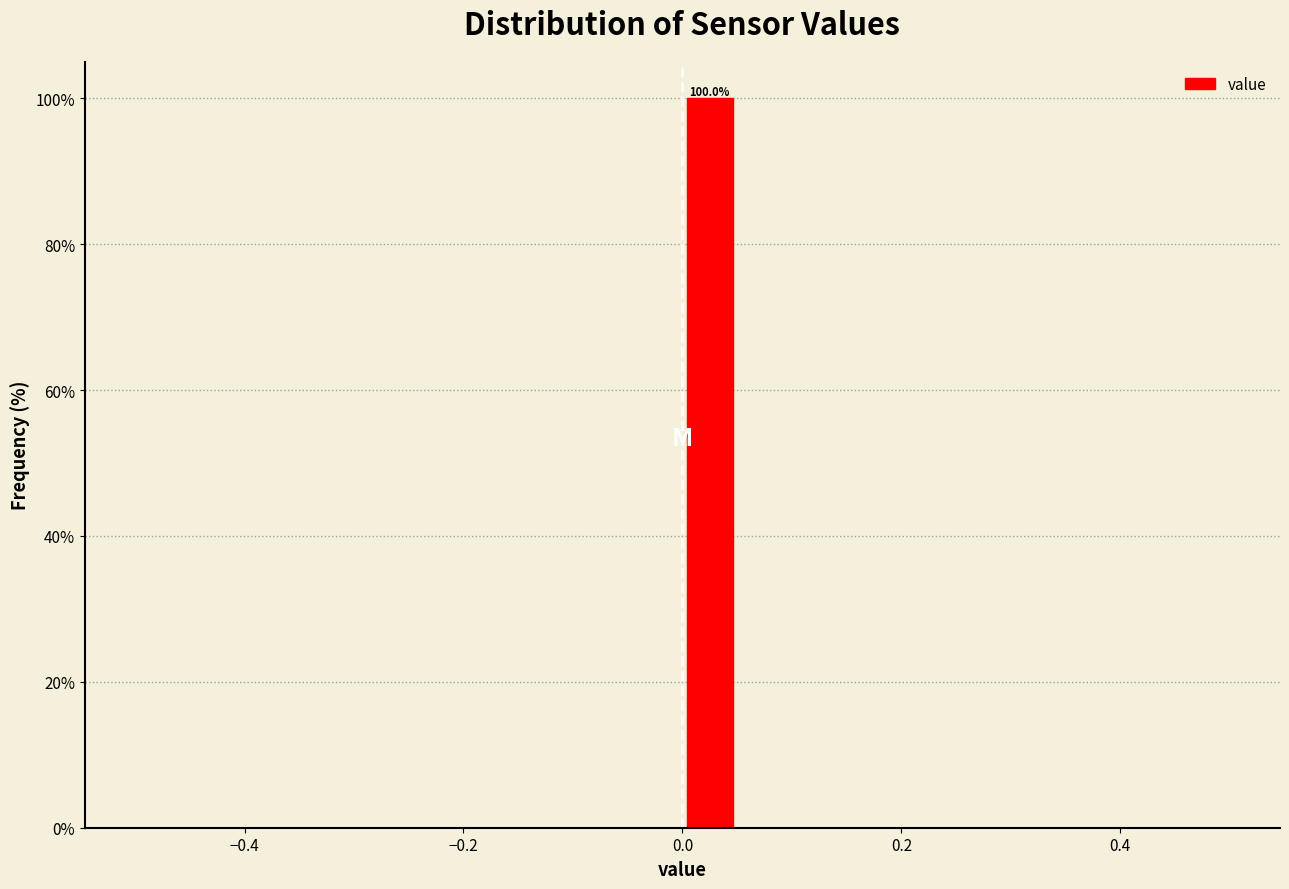

Read against the x-axis, roughly where is the centre of the tallest bar?

0.02